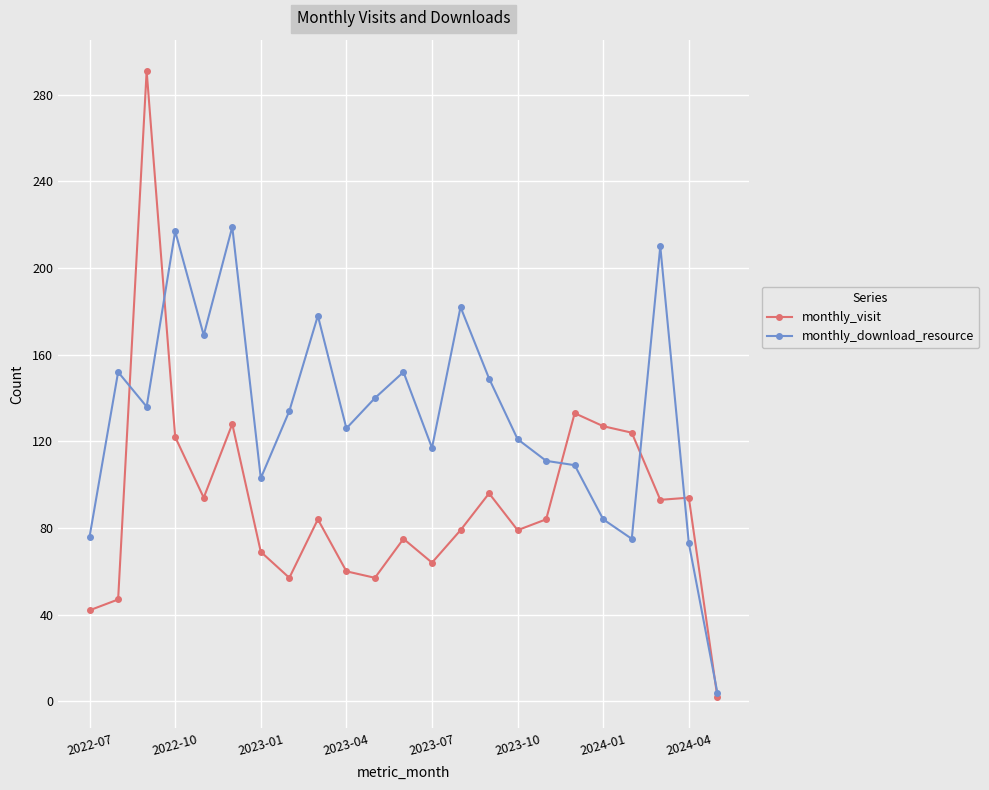

Does the chart have visible grid lines?

Yes